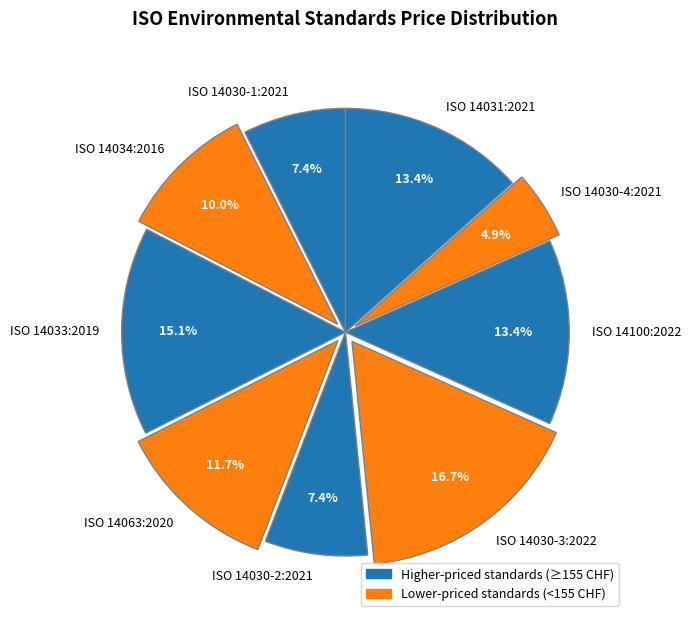

Is it true that ISO 14030-3:2022 is 17% of the pie?

True